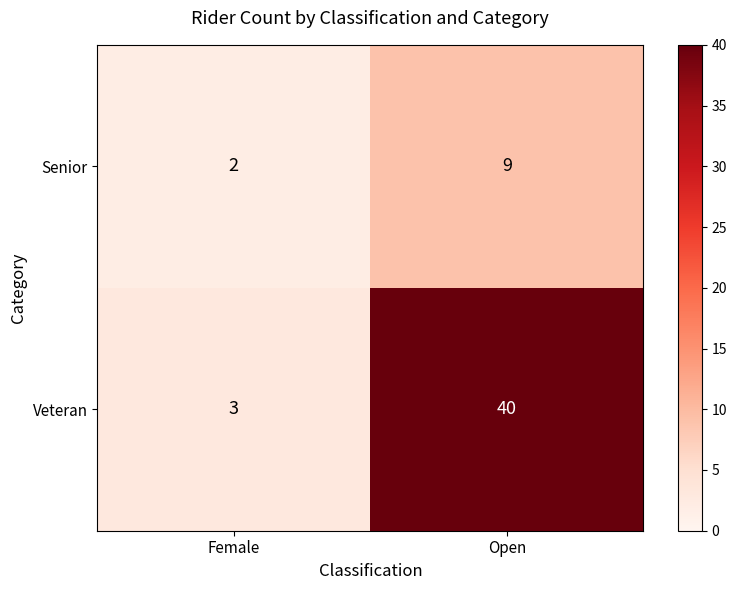

Reading left to right, what are all the values shown in this chart?

Senior: Female=2	Open=9
Veteran: Female=3	Open=40